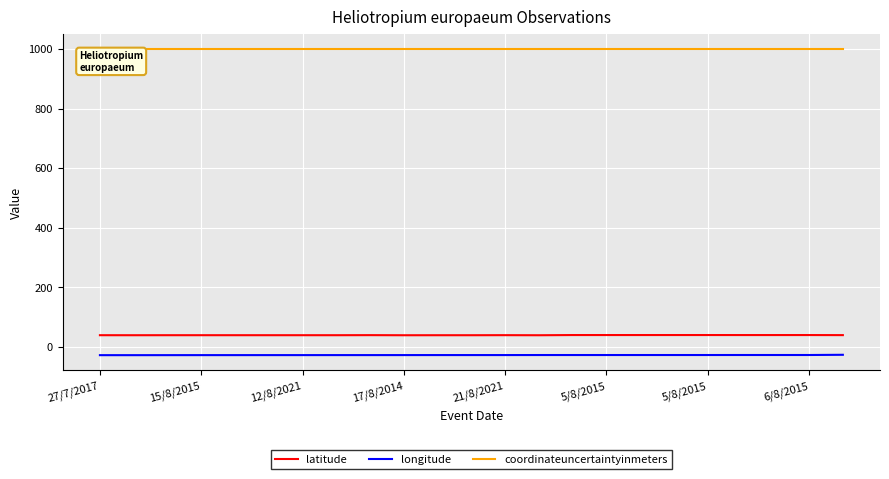

Which series has the largest total across all categories?

coordinateuncertaintyinmeters